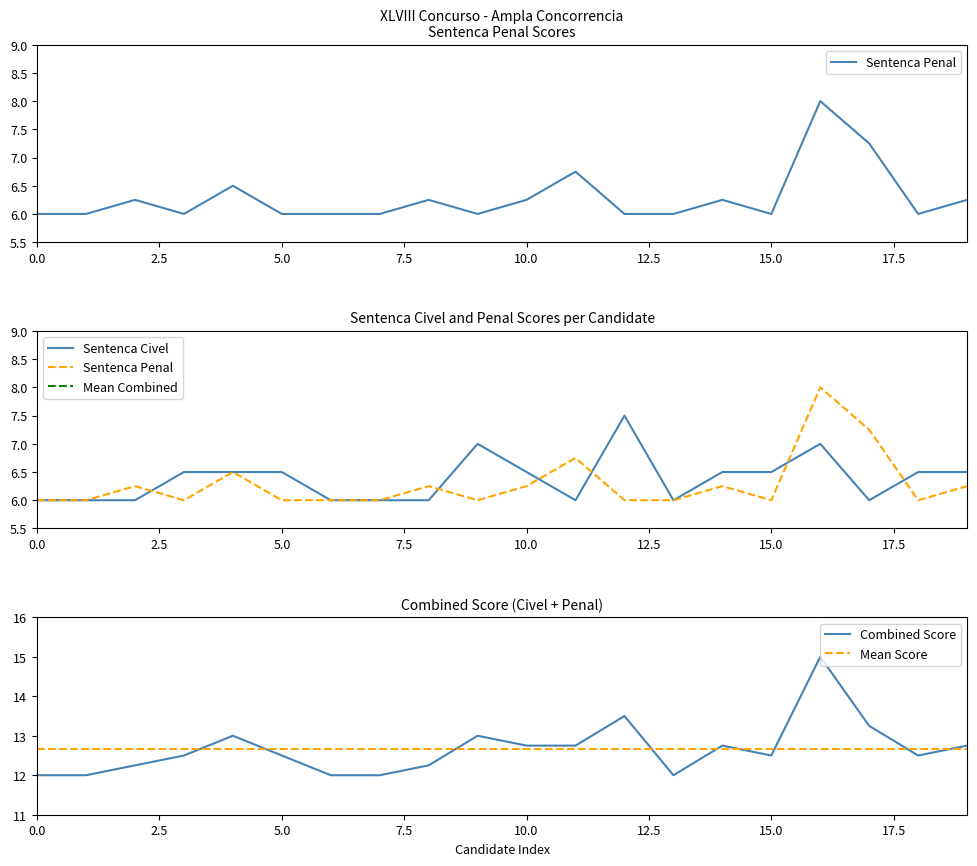

Which has a higher value, 9 or 13?

9